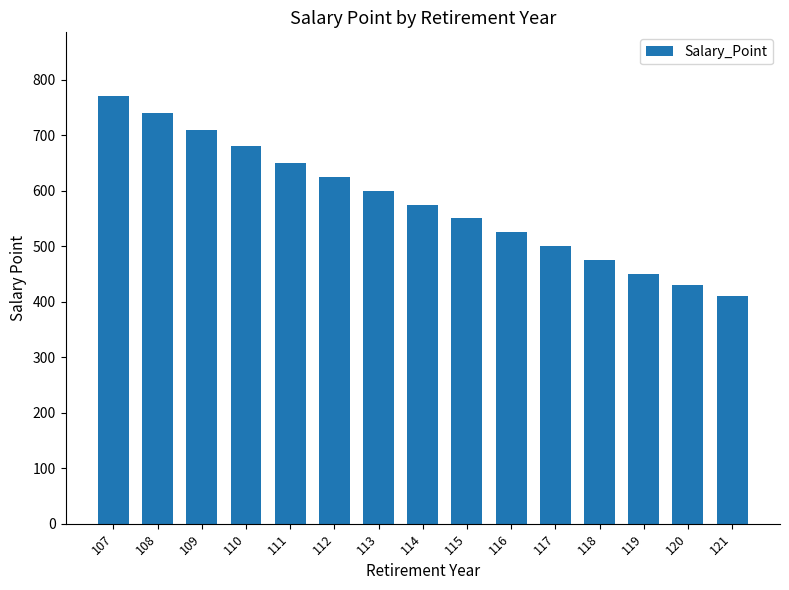

How many series are shown in this chart?

1